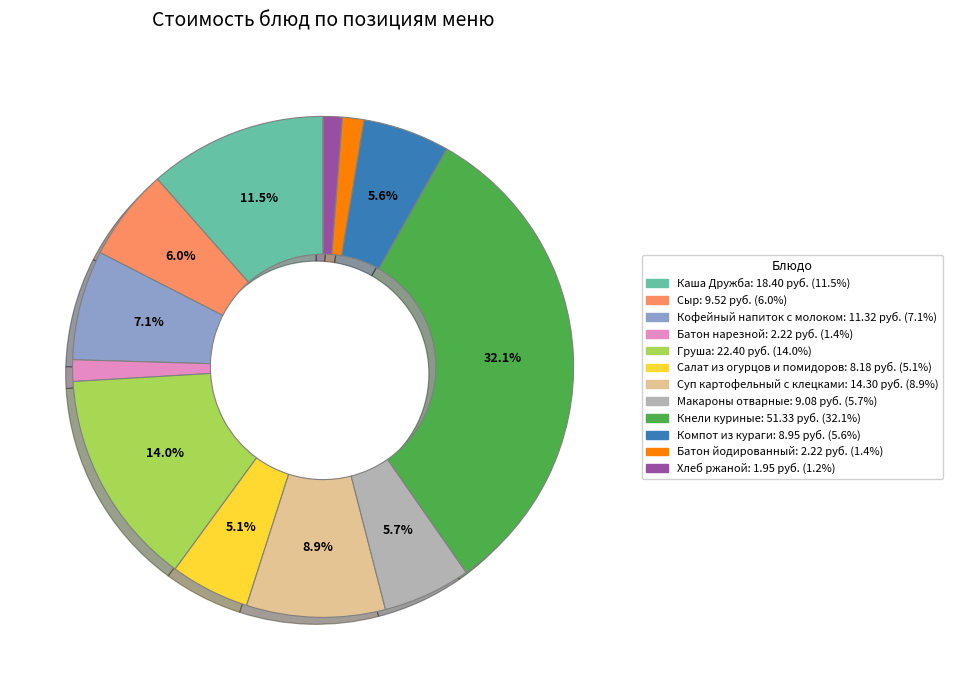

What is the largest slice in the pie chart?

Кнели куриные